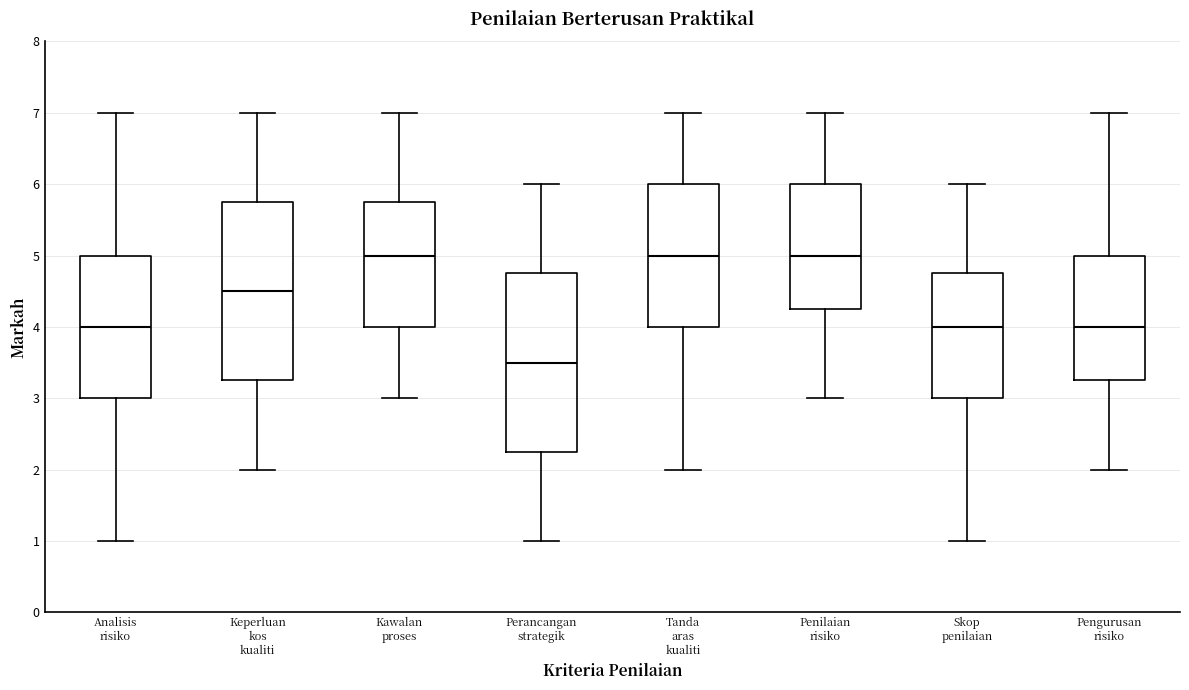

Reading left to right, read every box against the y-axis: the position of its median line, the range the box covers, and the ends of its whiskers. The values are not printed on the chart, so give them approximately, as read against the axis.

Analisis risiko: median 4.0, box 3.0 to 5.0, whiskers 1.0 to 7.0
Keperluan kos kualiti: median 4.5, box 3.3 to 5.8, whiskers 2.0 to 7.0
Kawalan proses: median 5.0, box 4.0 to 5.8, whiskers 3.0 to 7.0
Perancangan strategik: median 3.5, box 2.3 to 4.8, whiskers 1.0 to 6.0
Tanda aras kualiti: median 5.0, box 4.0 to 6.0, whiskers 2.0 to 7.0
Penilaian risiko: median 5.0, box 4.3 to 6.0, whiskers 3.0 to 7.0
Skop penilaian: median 4.0, box 3.0 to 4.8, whiskers 1.0 to 6.0
Pengurusan risiko: median 4.0, box 3.3 to 5.0, whiskers 2.0 to 7.0